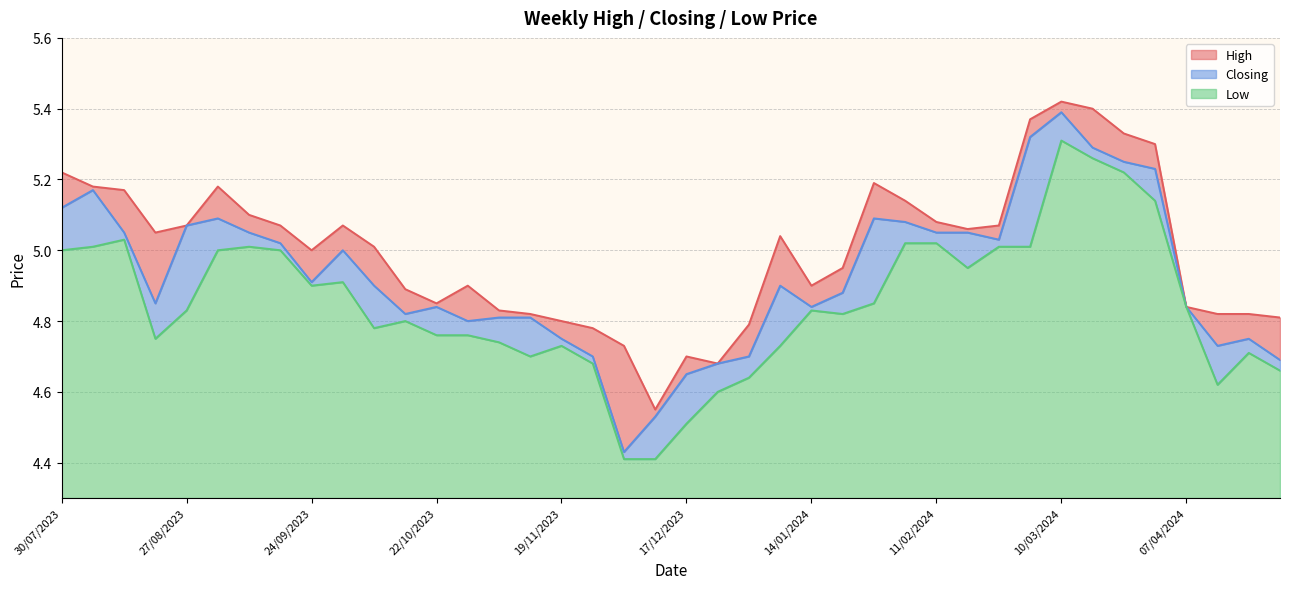

What is the difference between the Closing values at 15/10/2023 and 24/03/2024?

0.4